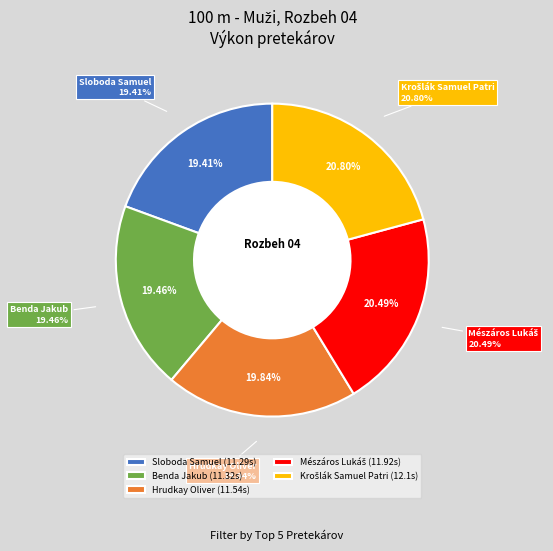

To the nearest percent, what percentage of the pie is Hrudkay Oliver?

20%